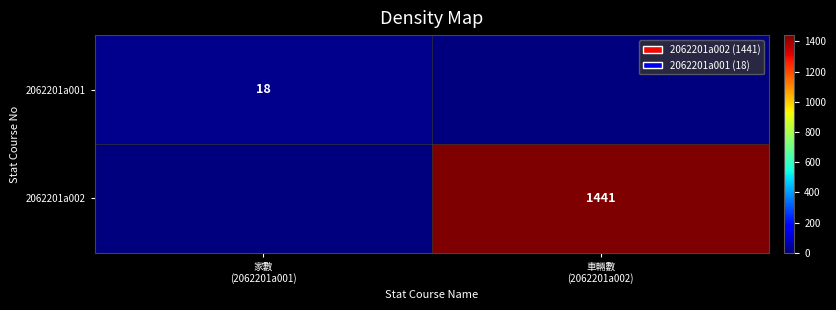

At how many categories does at least one series exceed 1027?

1